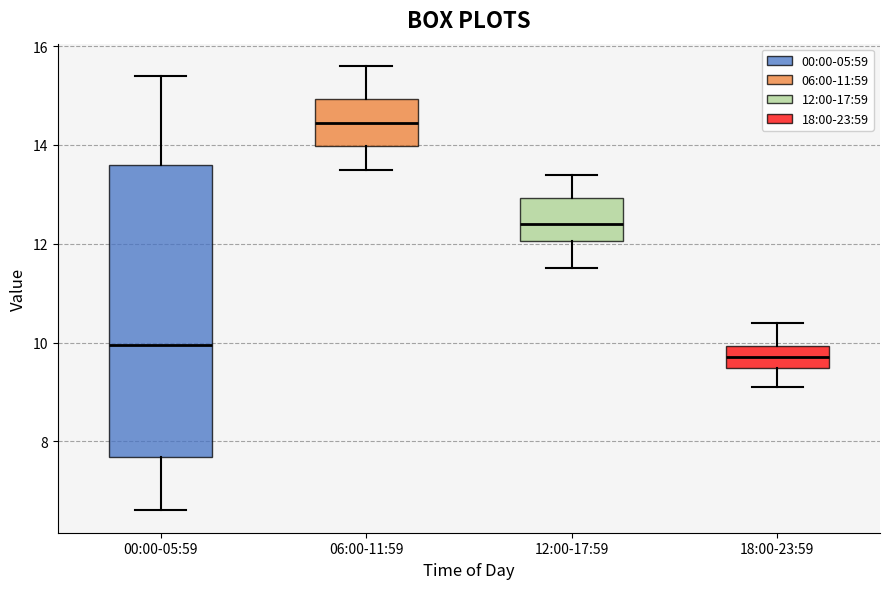

Reading left to right, transcribe this box plot: for each box, give where its median line is, the range the box spans, and where its two whiskers end, as read against the y-axis. The values are not printed on the chart, so give them approximately, as read against the axis.

00:00-05:59: median 10.0, box 7.6 to 13.6, whiskers 6.6 to 15.4
06:00-11:59: median 14.4, box 14.0 to 15.0, whiskers 13.6 to 15.6
12:00-17:59: median 12.4, box 12.0 to 13.0, whiskers 11.6 to 13.4
18:00-23:59: median 9.8, box 9.4 to 10.0, whiskers 9.2 to 10.4